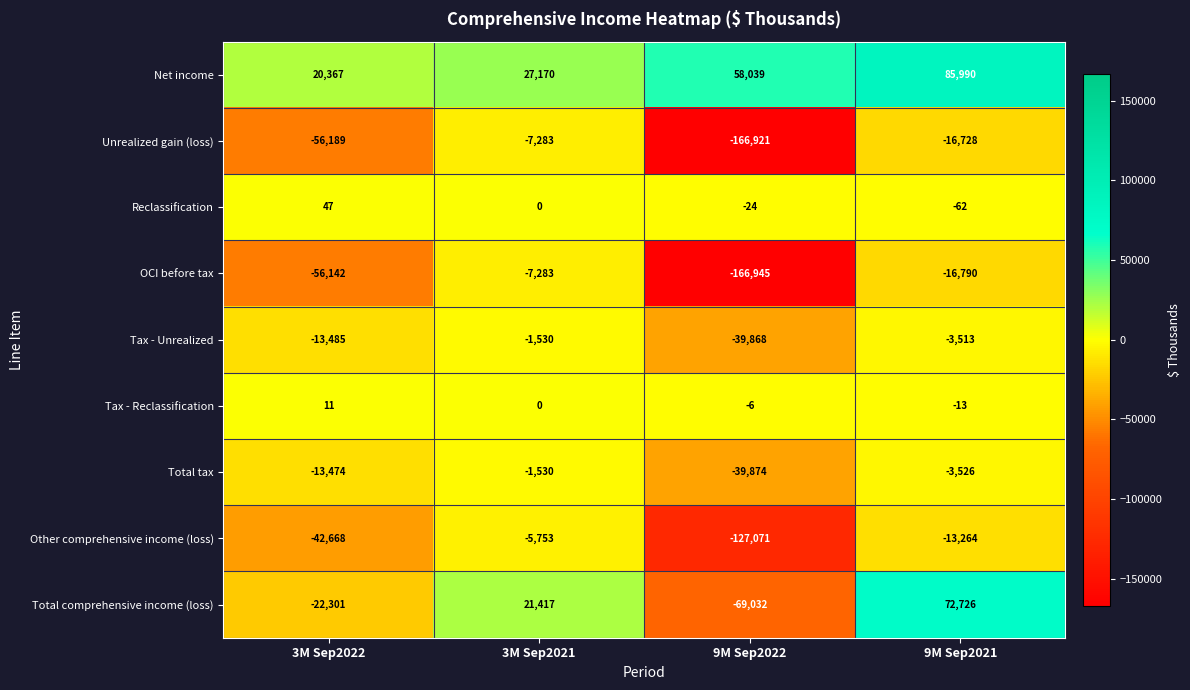

What is the smallest value displayed?

-166945